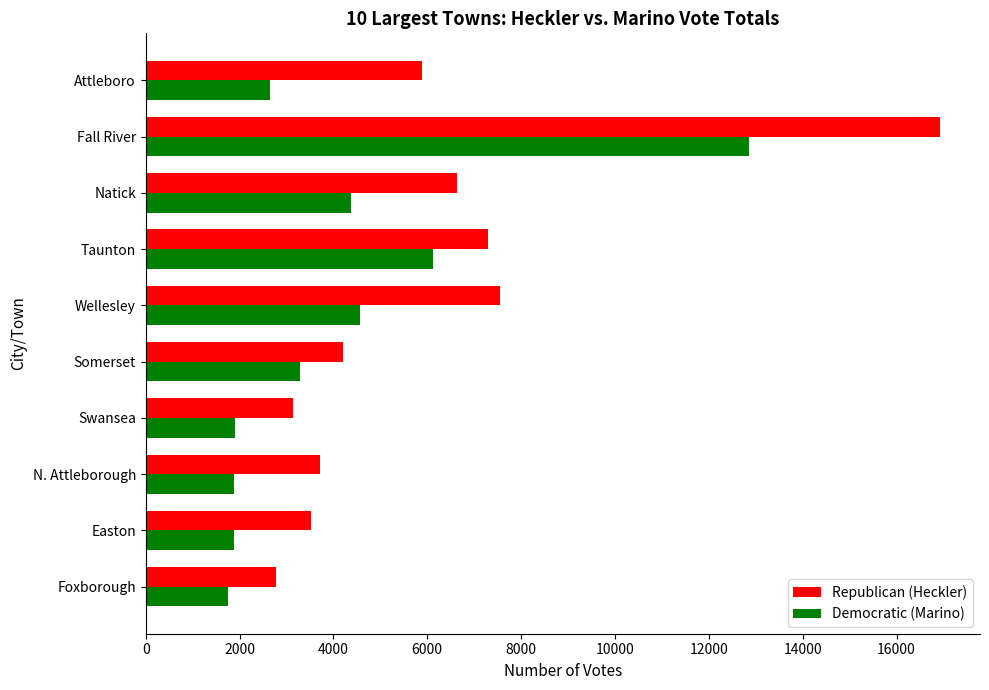

What is the maximum value for Republican (Heckler)?

16931